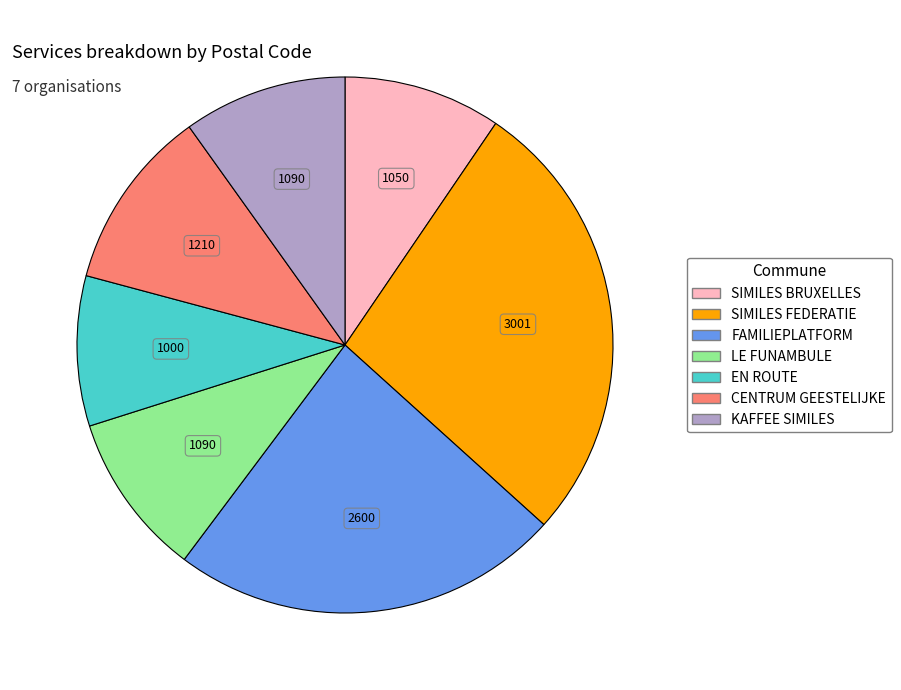

How many slices are in this pie chart?

7